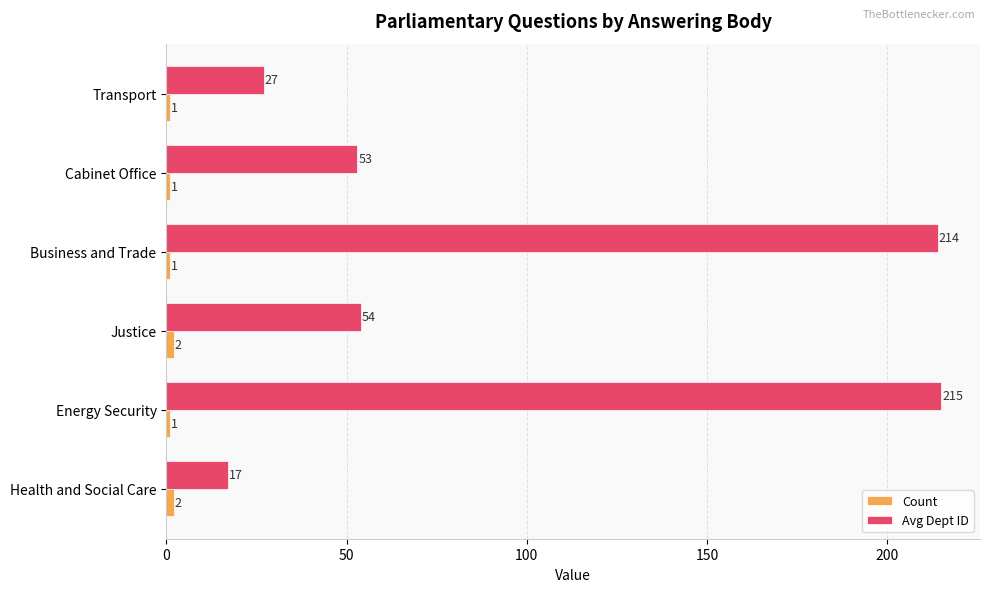

True or false: Avg Dept ID has a value of 27 at Transport.

True